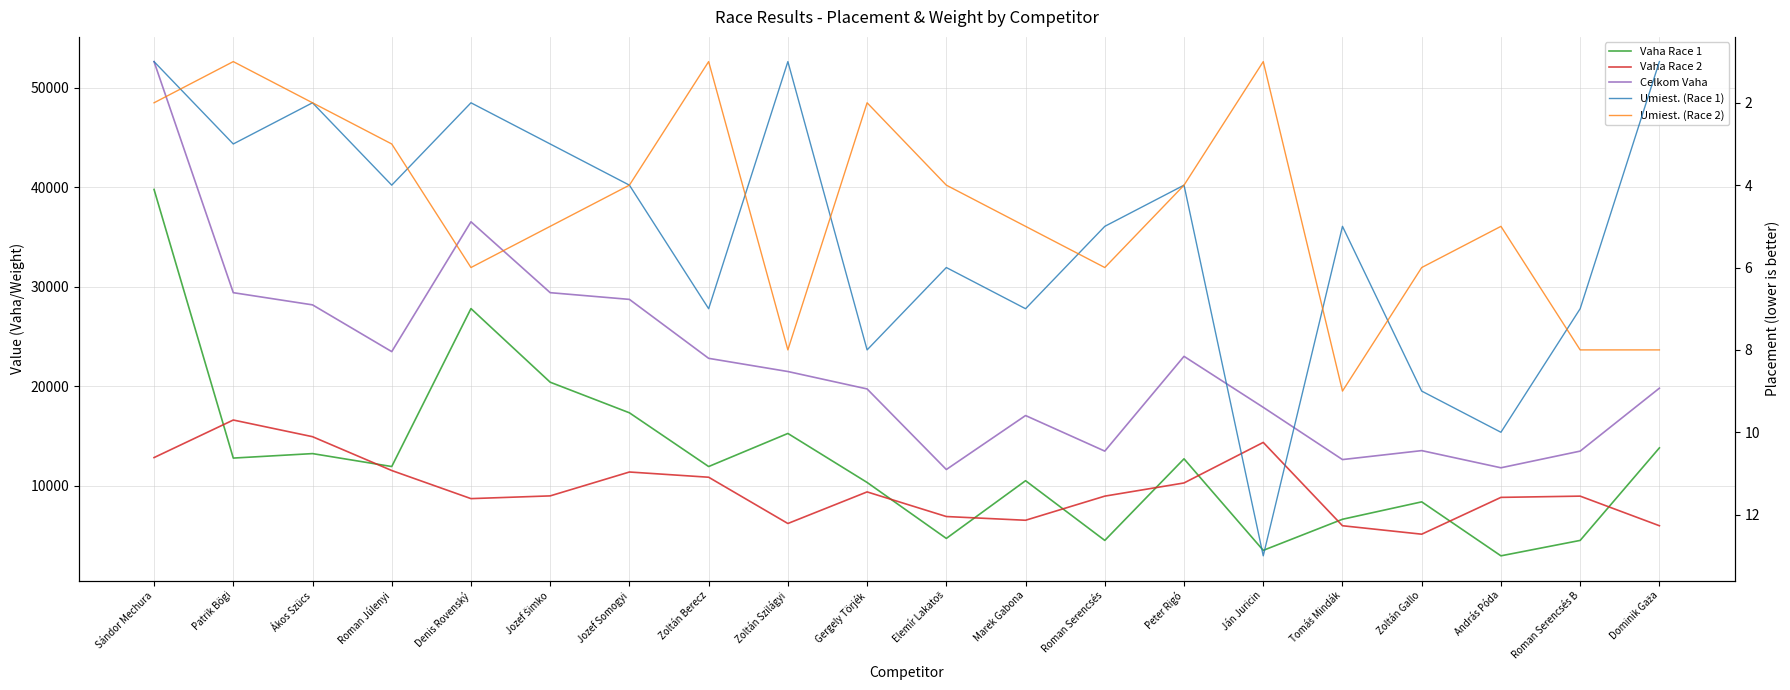

At how many categories does at least one series exceed 8253?

20